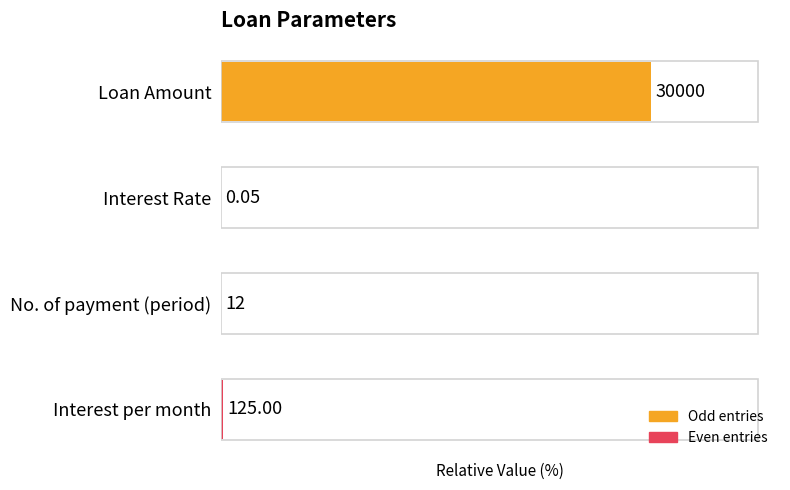

List the labels in order of value, largest first.

Loan Amount, Interest per month, No. of payment (period), Interest Rate